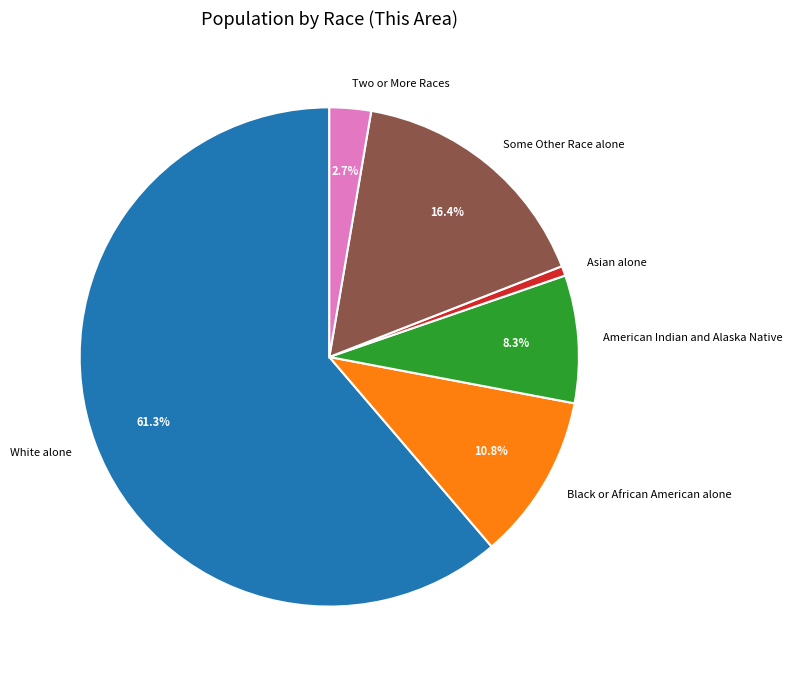

To the nearest percent, what is the combined percentage of Black or African American alone and Asian alone?

11%